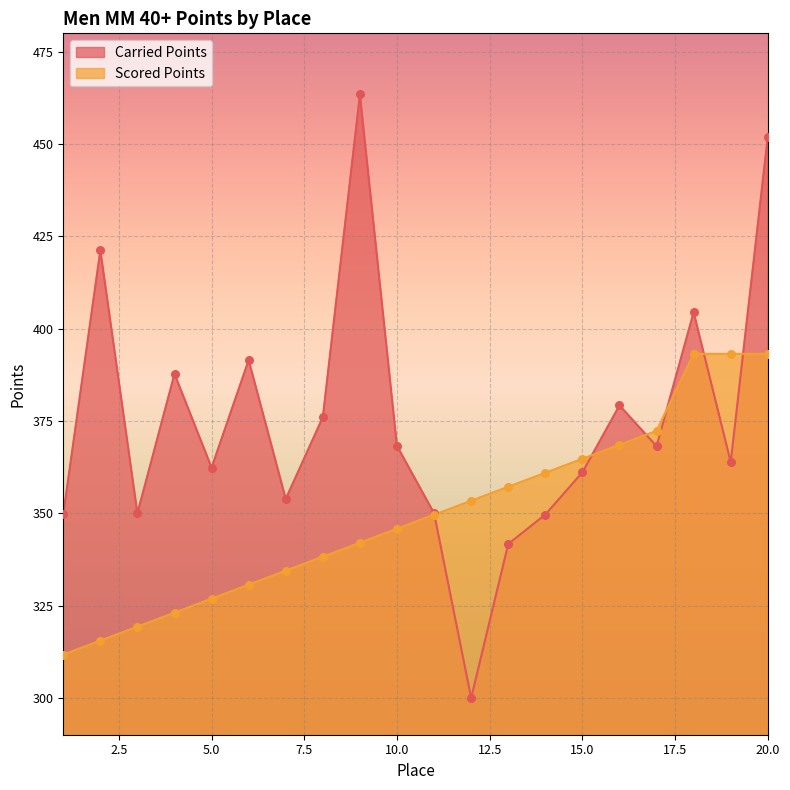

What is the total value across all series at 8?

714.2